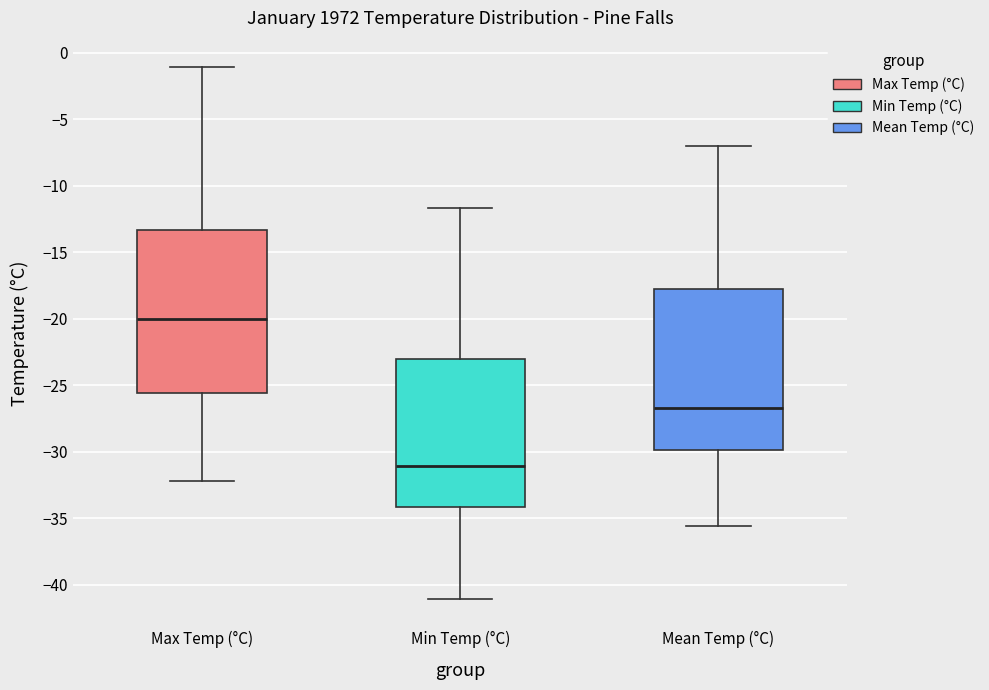

Reading left to right, transcribe this box plot: for each box, give where its median line is, the range the box spans, and where its two whiskers end, as read against the y-axis. The values are not printed on the chart, so give them approximately, as read against the axis.

Max Temp (°C): median -20.0, box -25.5 to -13.5, whiskers -32.0 to -1.0
Min Temp (°C): median -31.0, box -34.0 to -23.0, whiskers -41.0 to -11.5
Mean Temp (°C): median -26.5, box -30.0 to -18.0, whiskers -35.5 to -7.0